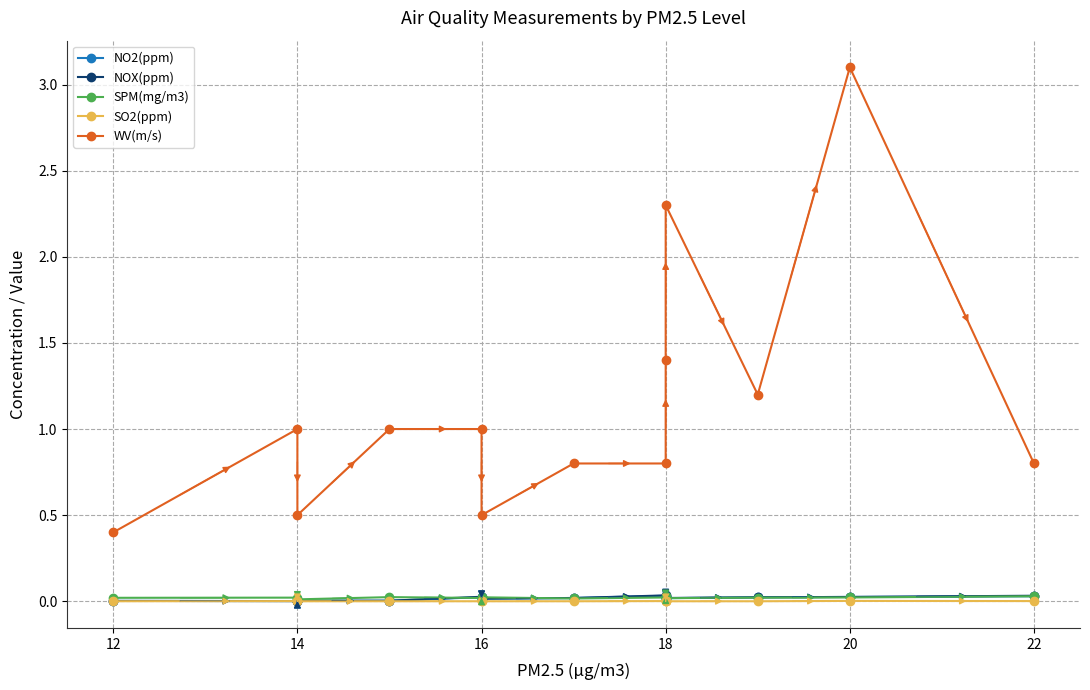

The WV(m/s) series shows 0.7 at 14. True or false?

False